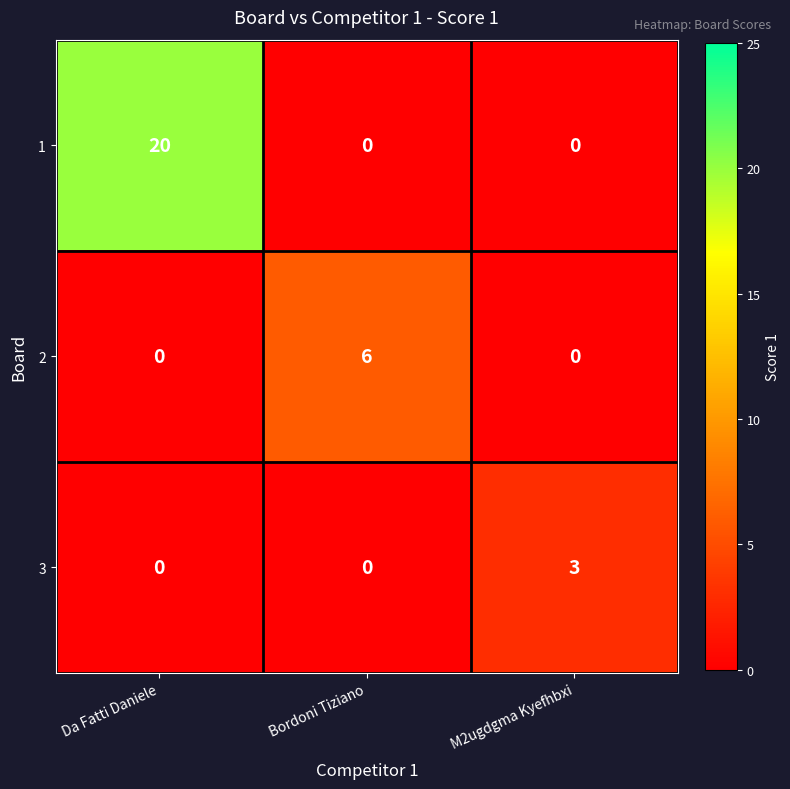

Count the 2 values in the range 0 to 6.

3